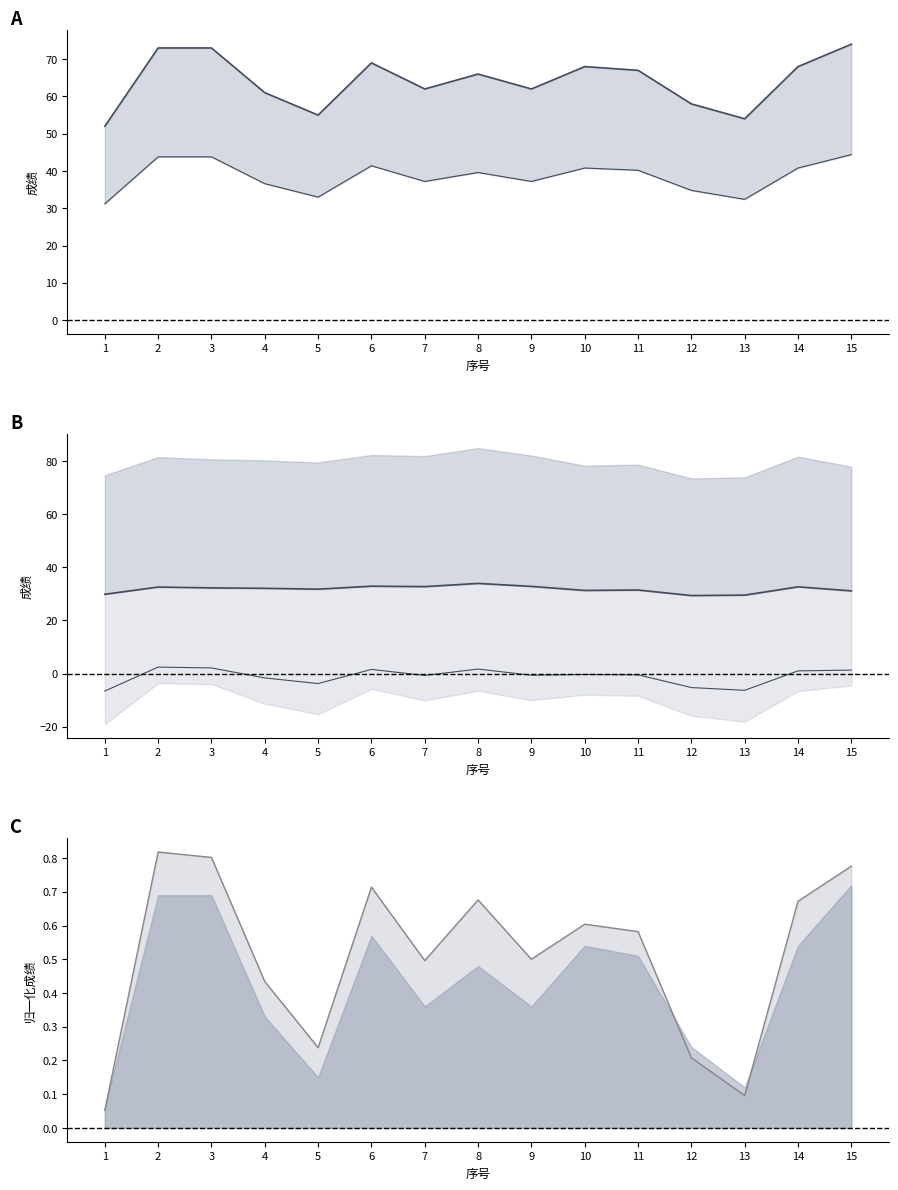

What are all the series names shown in the legend?

行测成绩_line, 笔试成绩_line, 面试加权成绩_line, 均值线, 总成绩_line